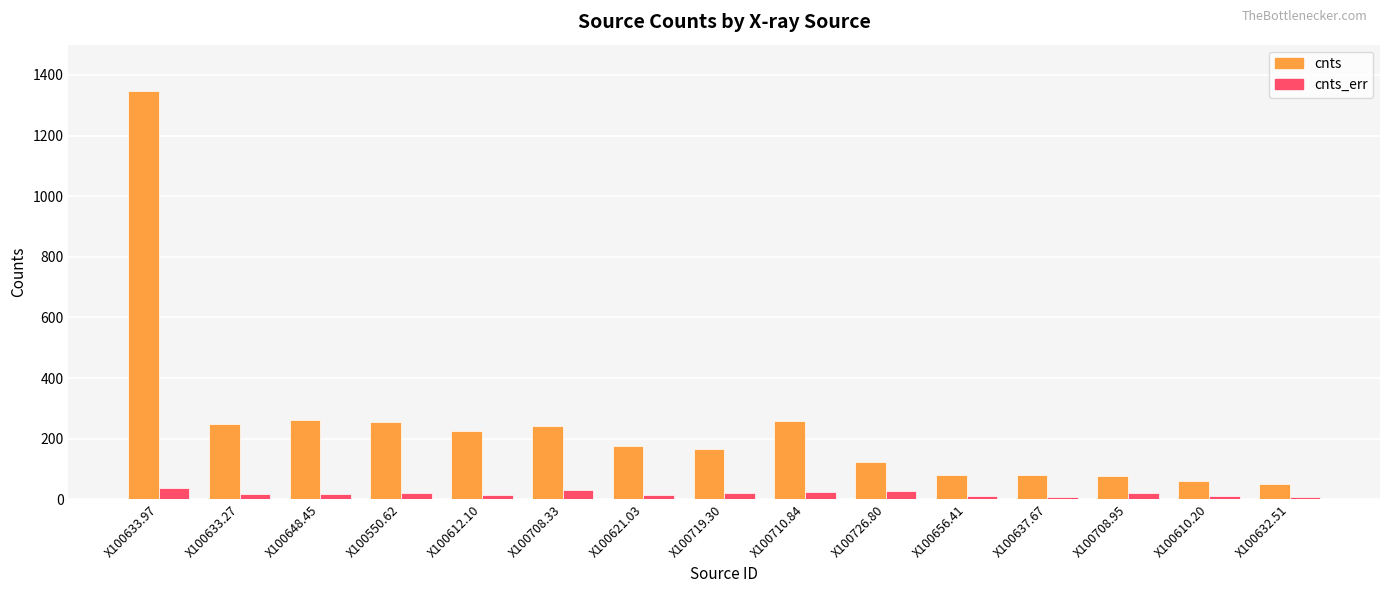

What is the difference between the maximum and minimum values in the cnts series?

1295.2